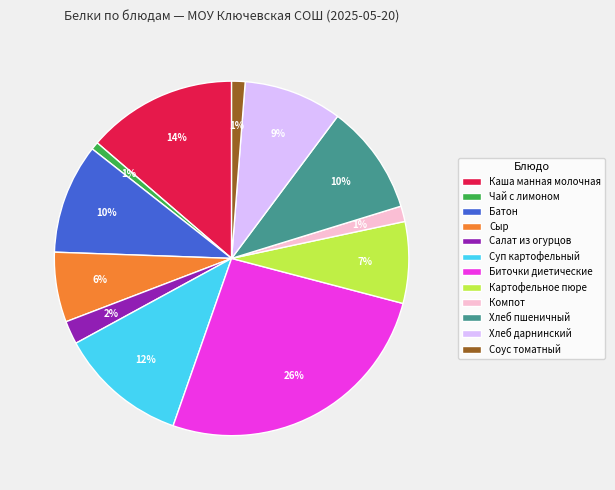

The Чай с лимоном slice represents 13% of the pie. True or false?

False